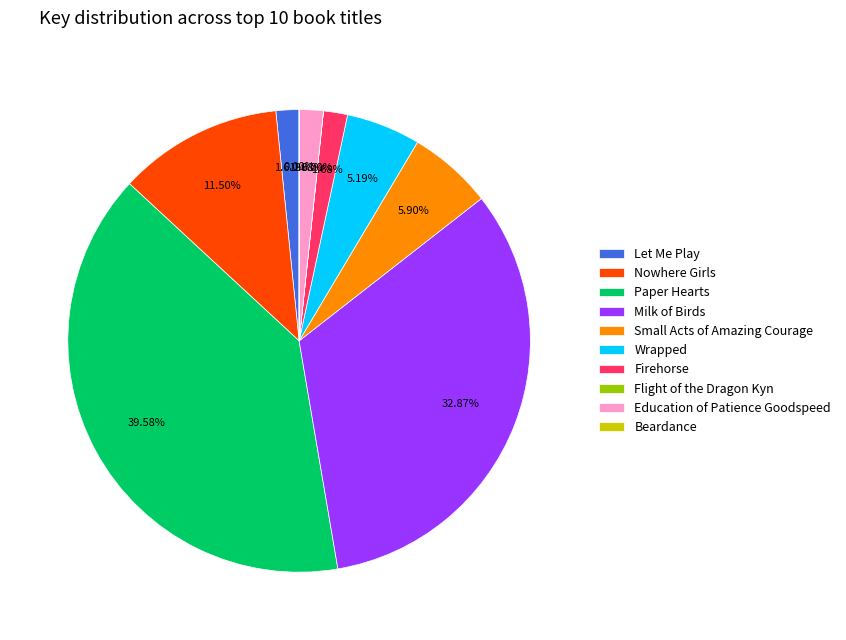

Does any single category account for the majority?

No